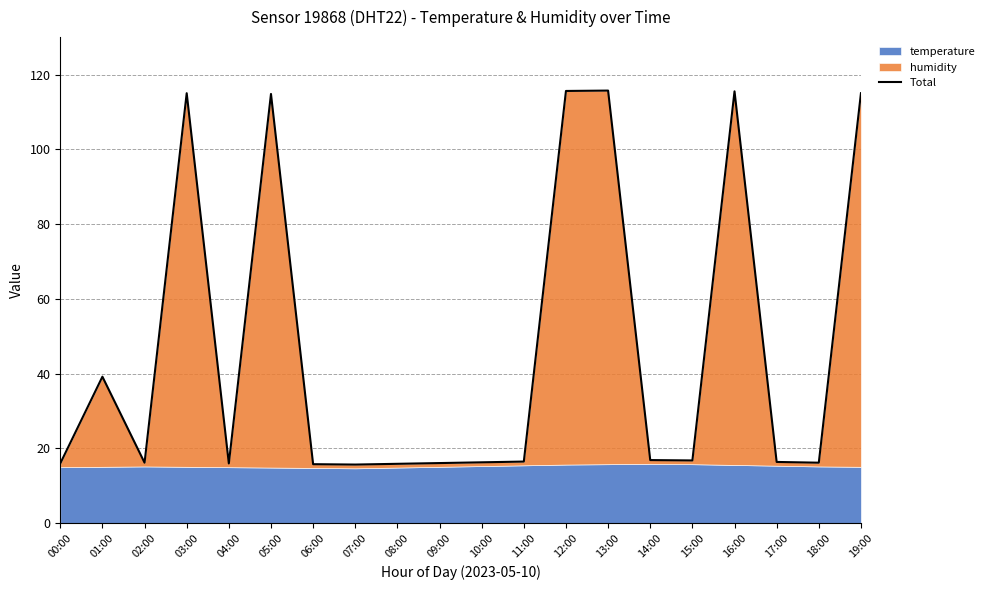

Rank the categories by value from highest to lowest.

13:00, 12:00, 16:00, 03:00, 19:00, 05:00, 01:00, 14:00, 15:00, 11:00, 17:00, 10:00, 02:00, 18:00, 09:00, 00:00, 04:00, 08:00, 06:00, 07:00